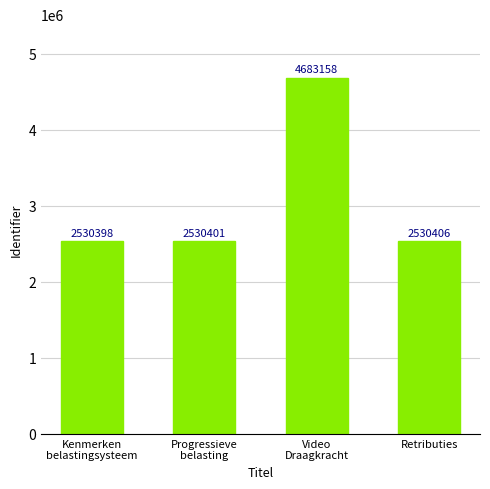

At which category does the chart reach its minimum across all series?

Kenmerken
belastingsysteem